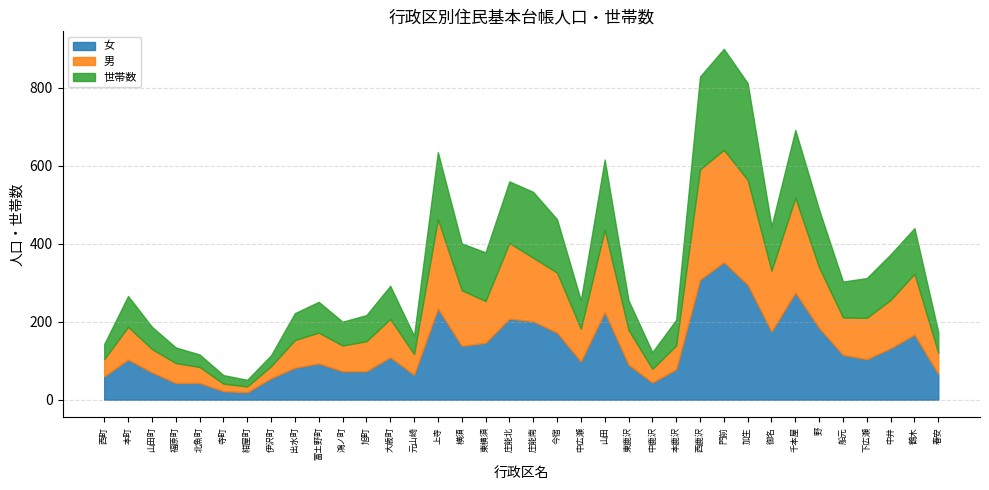

What is the label of the 36th point from the left?

春安